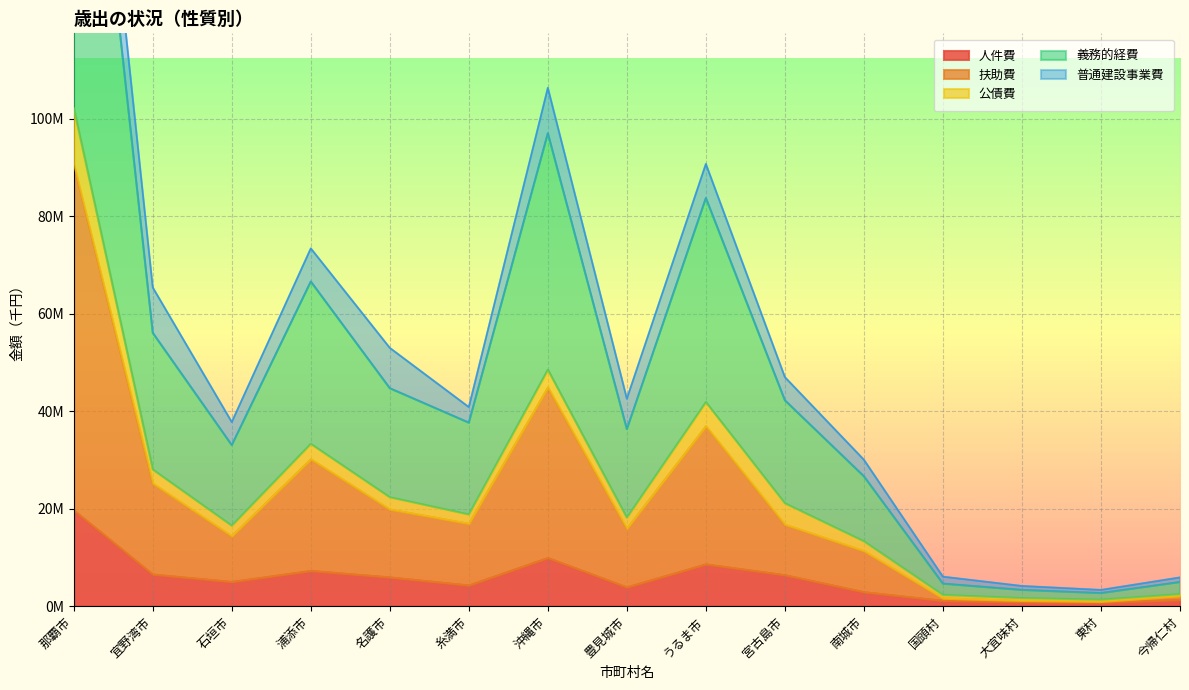

Which category has the highest value in the 扶助費 series?

那覇市